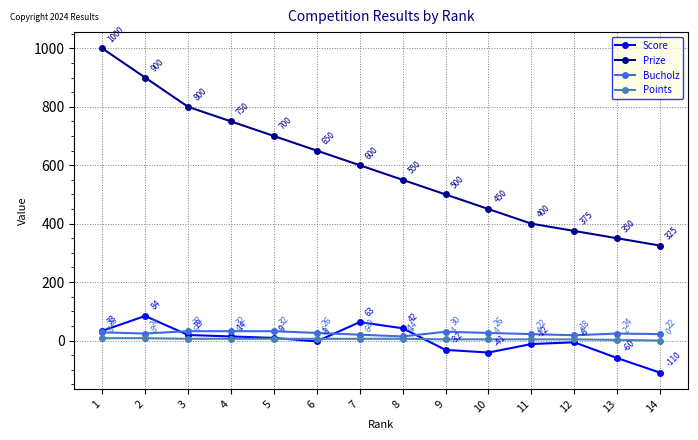

True or false: Bucholz and Prize intersect in this chart.

False